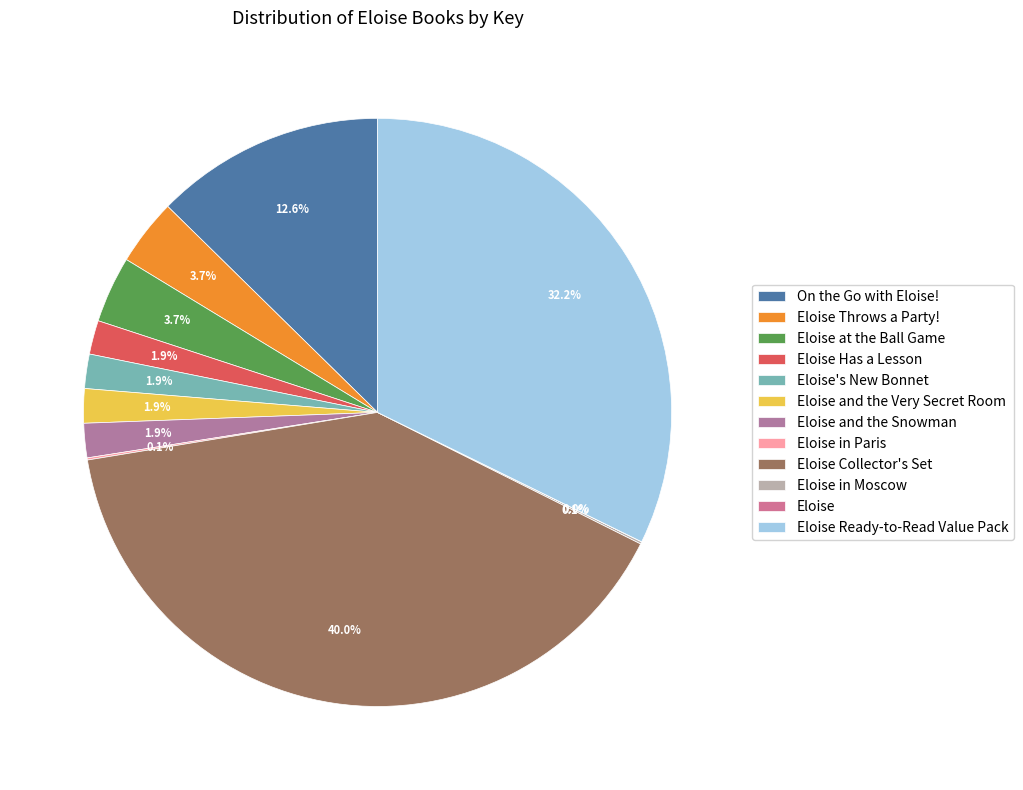

Which has a higher value, Eloise in Paris or Eloise at the Ball Game?

Eloise at the Ball Game